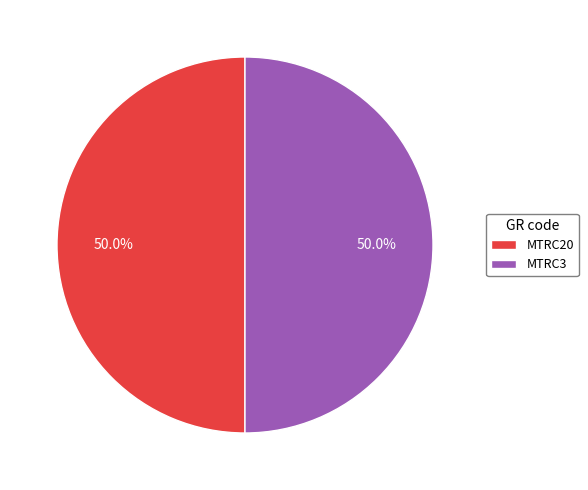

What percentage is the MTRC3 slice, to the nearest percent?

50%